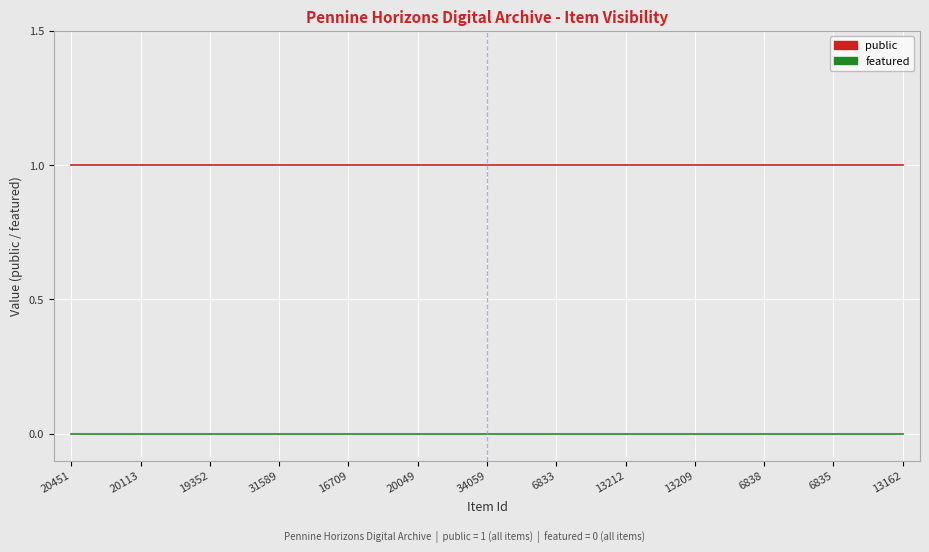

Which series has the largest total across all categories?

public